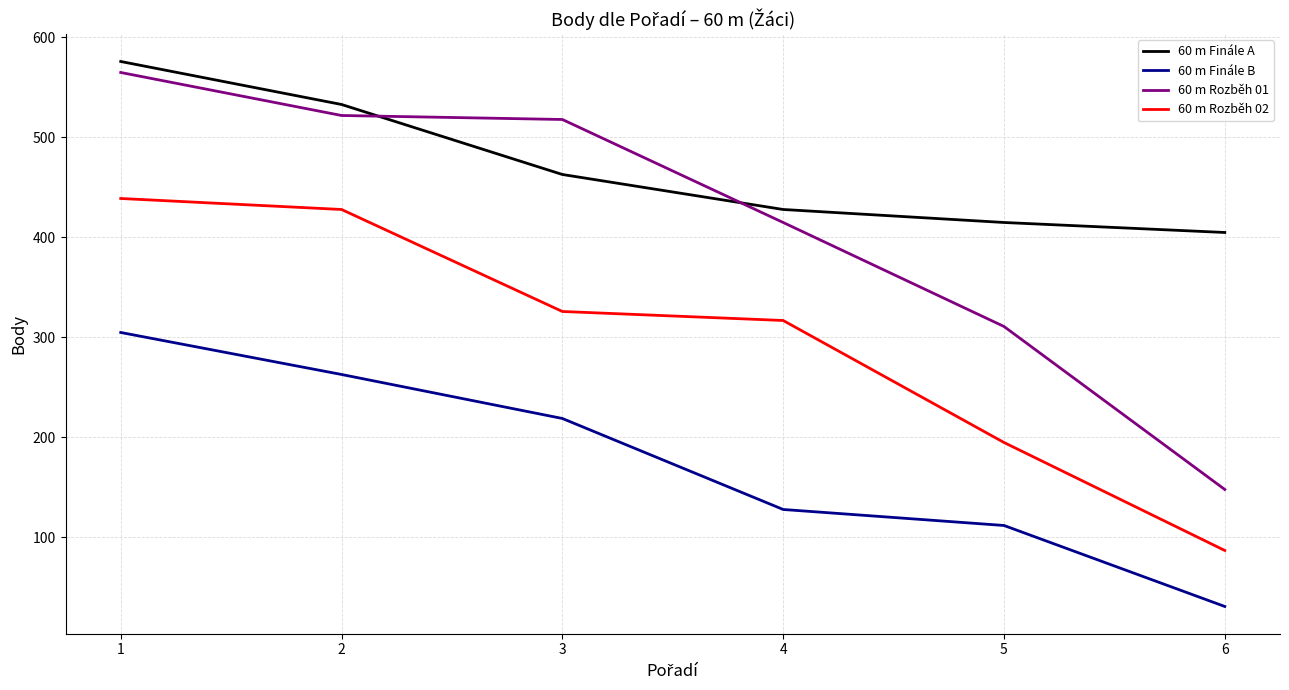

Reading left to right, list all the values displayed in this chart.

60 m Finále A: 1=576	2=533	3=463	4=428	5=415	6=405
60 m Finále B: 1=305	2=263	3=219	4=128	5=112	6=31
60 m Rozběh 01: 1=565	2=522	3=518	4=415	5=311	6=148
60 m Rozběh 02: 1=439	2=428	3=326	4=317	5=195	6=87